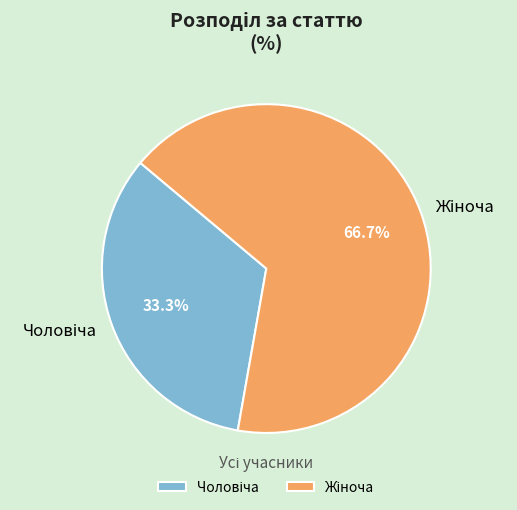

Does any single category account for the majority?

Yes